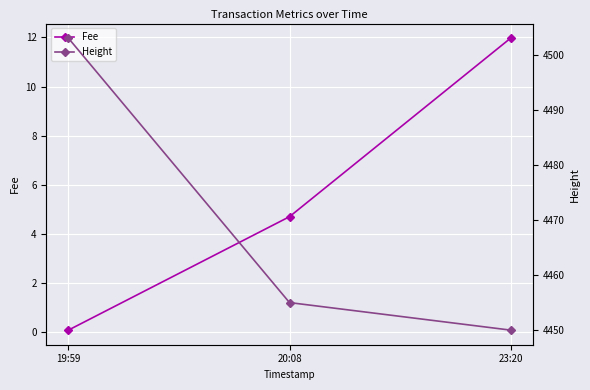

The Fee series shows 4.7 at 20:08. True or false?

True